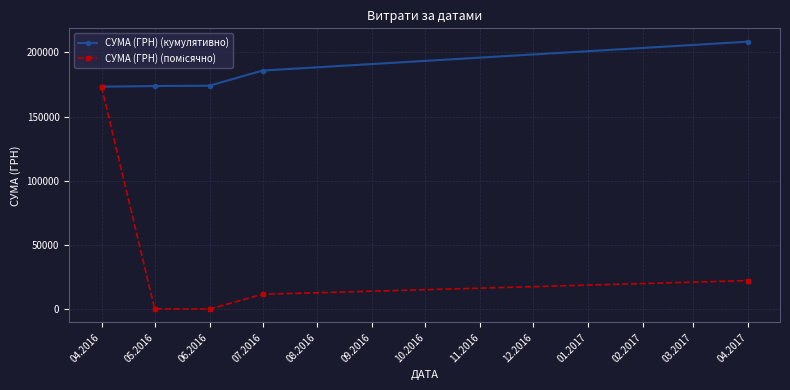

What is the lowest value of the СУМА (ГРН) (кумулятивно) series?

173291.2